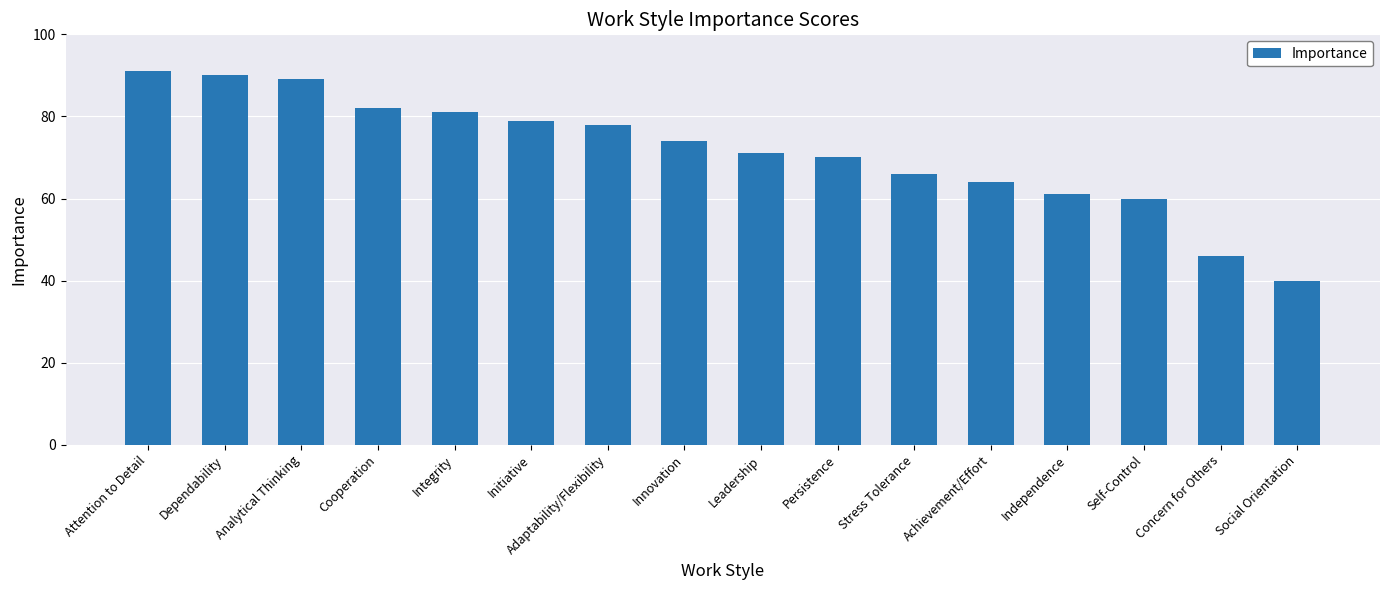

The value at Initiative is 79. True or false?

True